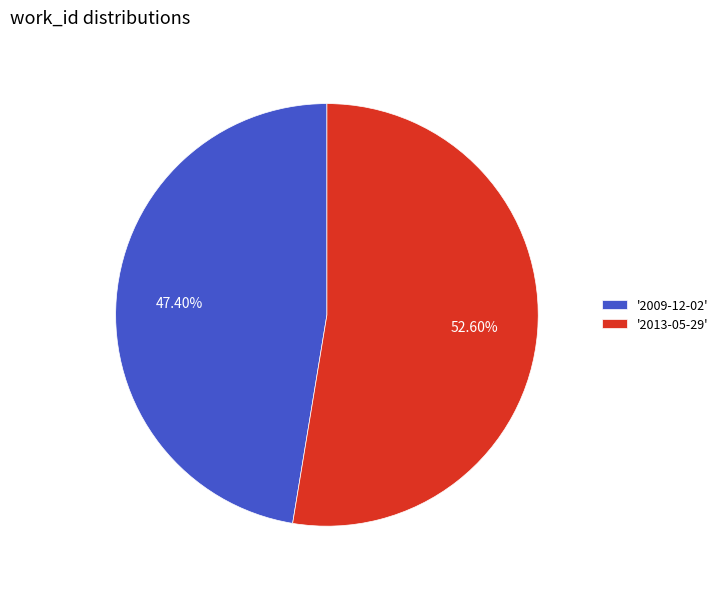

To the nearest percent, what is the average slice percentage?

50%